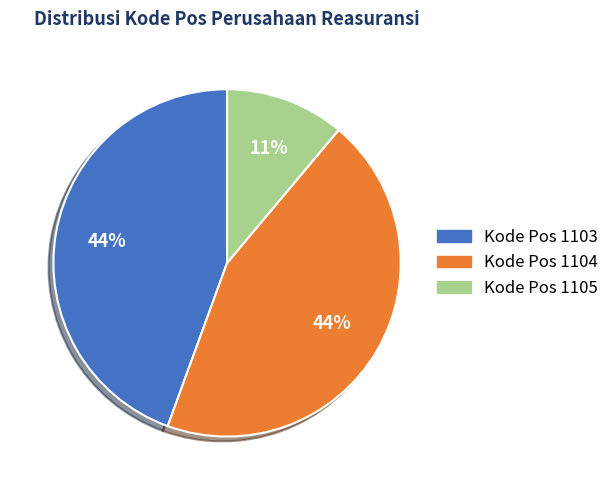

To the nearest percent, what is the difference between the largest and smallest slice percentages?

33%